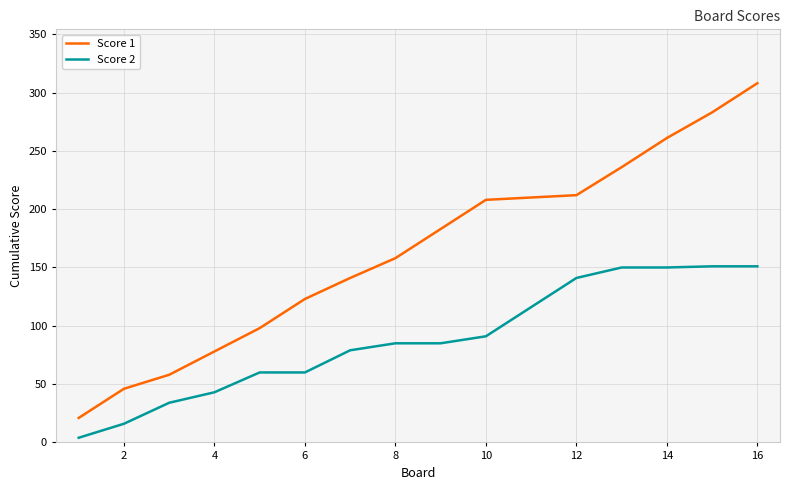

Which series has the widest spread of values?

Score 1